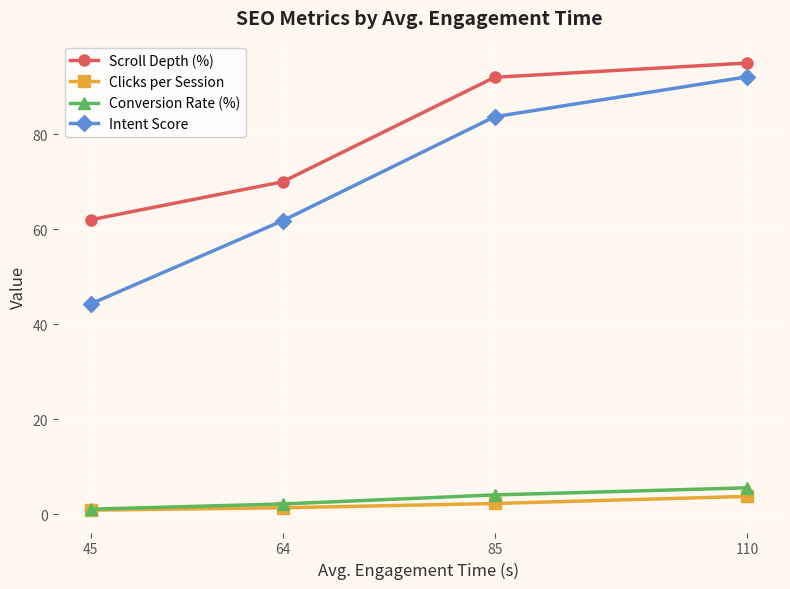

What is the difference between the second highest and second lowest values in the Intent Score series?

21.9